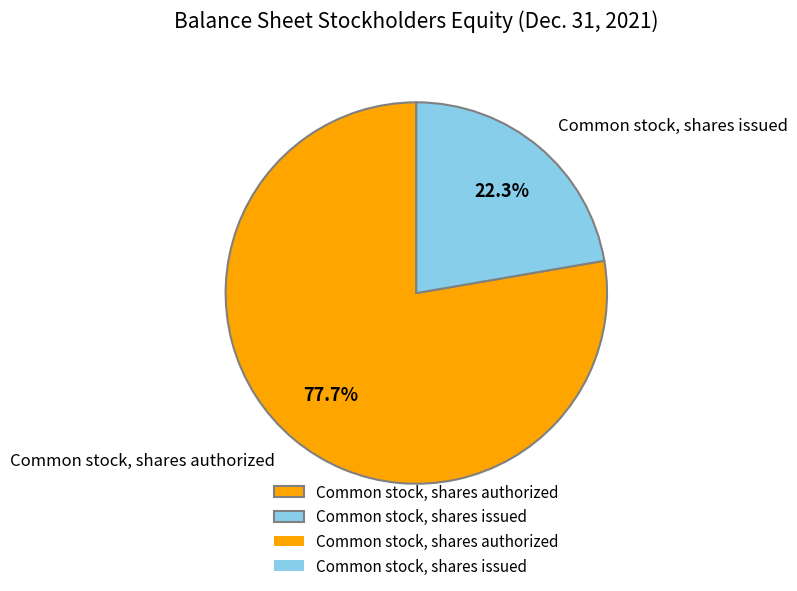

Count the number of slices in the pie.

2